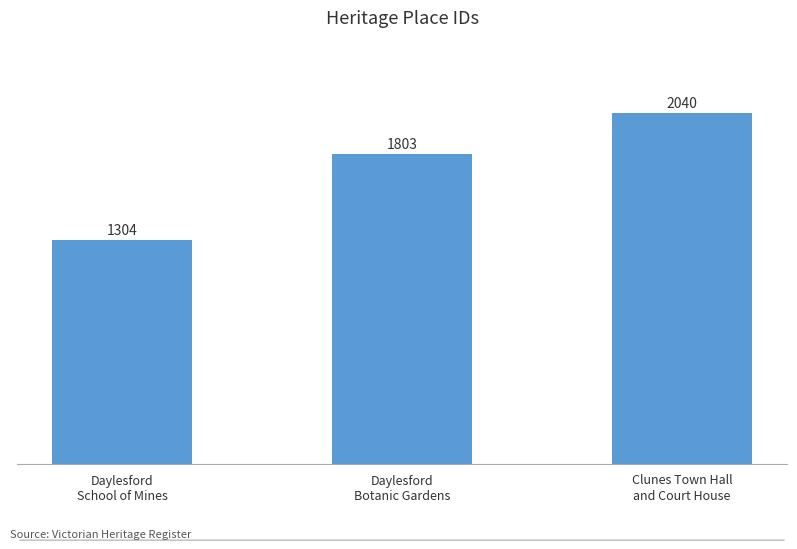

Count the number of categories in the chart.

3